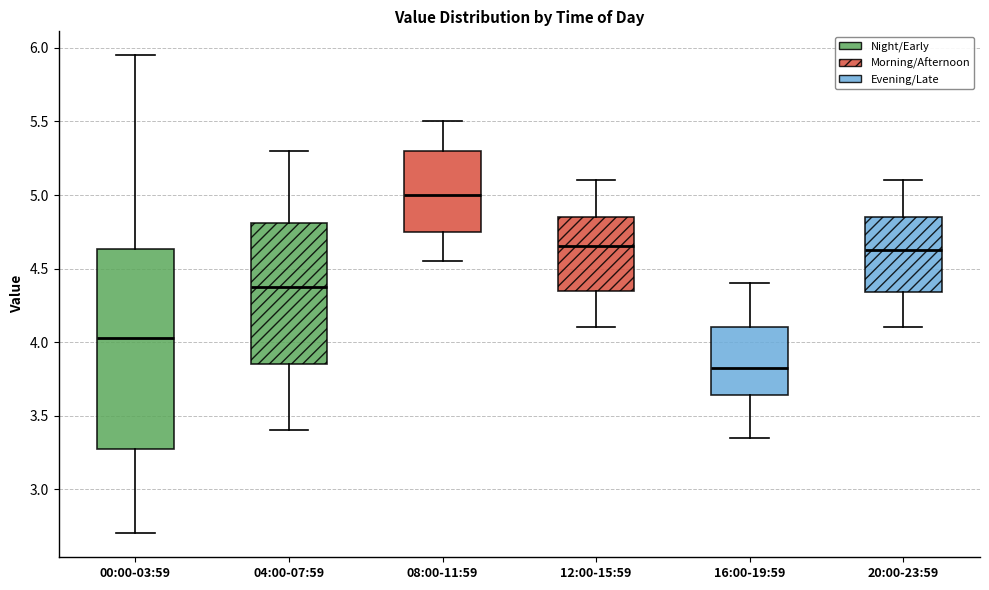

Reading left to right, read every box against the y-axis: the position of its median line, the range the box covers, and the ends of its whiskers. The values are not printed on the chart, so give them approximately, as read against the axis.

00:00-03:59: median 4.05, box 3.30 to 4.65, whiskers 2.70 to 5.95
04:00-07:59: median 4.40, box 3.85 to 4.80, whiskers 3.40 to 5.30
08:00-11:59: median 5.00, box 4.75 to 5.30, whiskers 4.55 to 5.50
12:00-15:59: median 4.65, box 4.35 to 4.85, whiskers 4.10 to 5.10
16:00-19:59: median 3.85, box 3.65 to 4.10, whiskers 3.35 to 4.40
20:00-23:59: median 4.65, box 4.35 to 4.85, whiskers 4.10 to 5.10